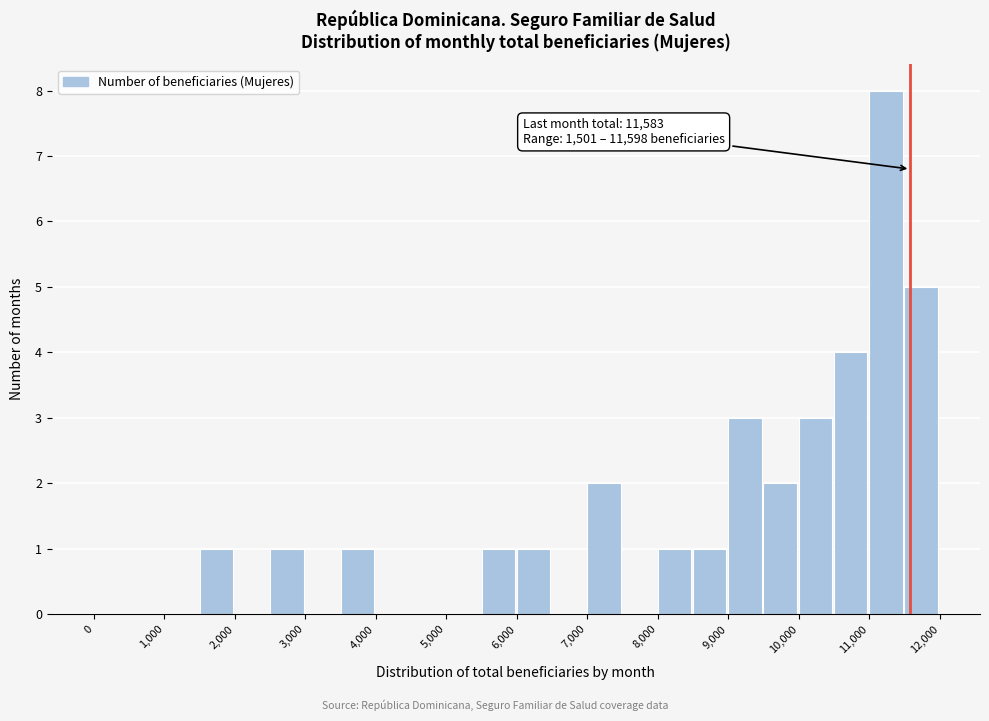

Over which range of the x-axis is the bar tallest?

11000 to 11500